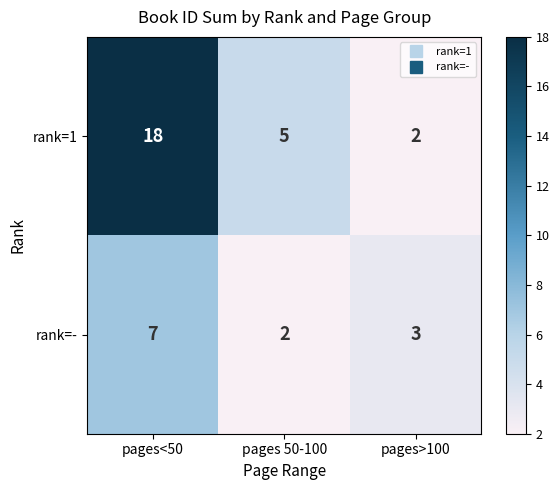

List the series in order of their peak value, lowest first.

rank=-, rank=1